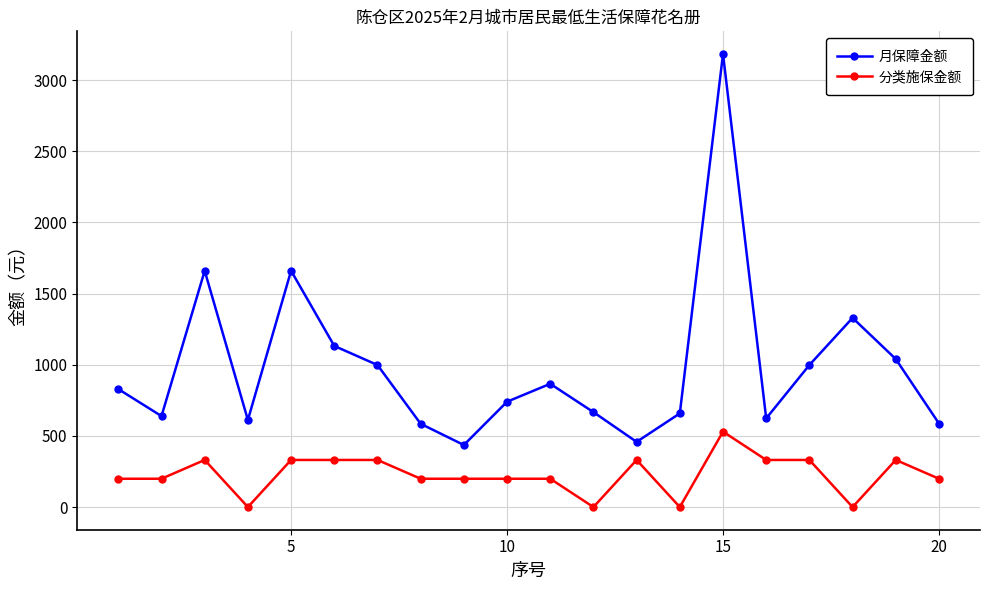

True or false: 分类施保金额 has more than 2 interior local peaks.

True